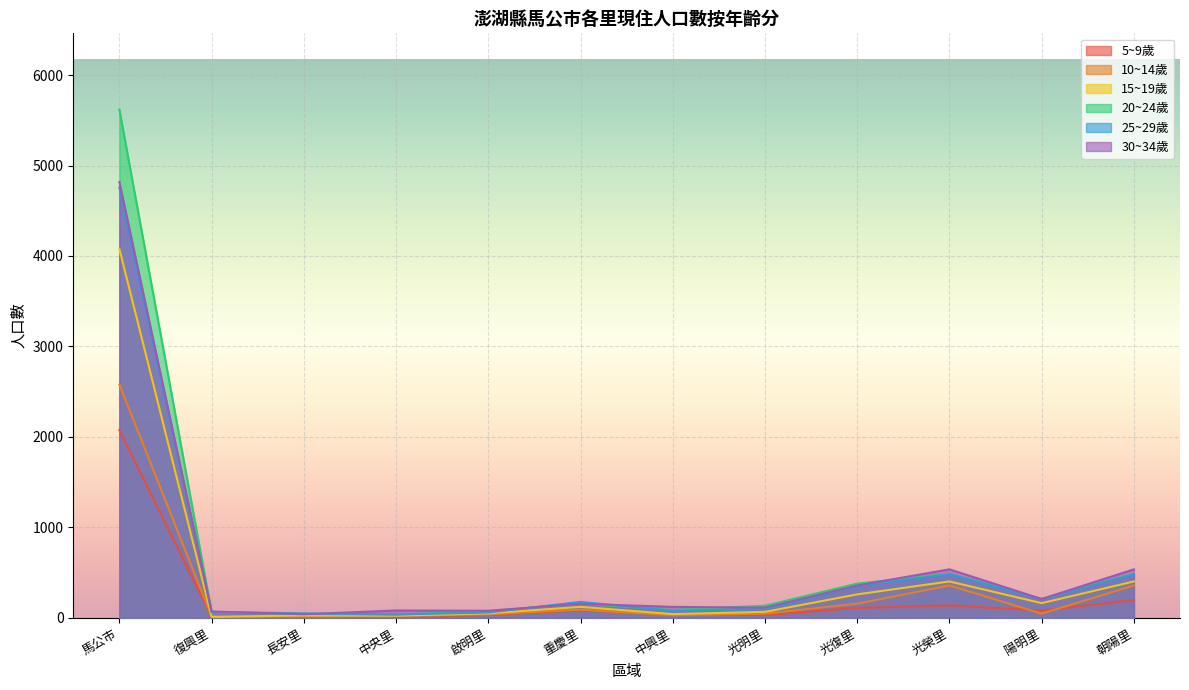

True or false: 10~14歲 and 15~19歲 intersect in this chart.

False